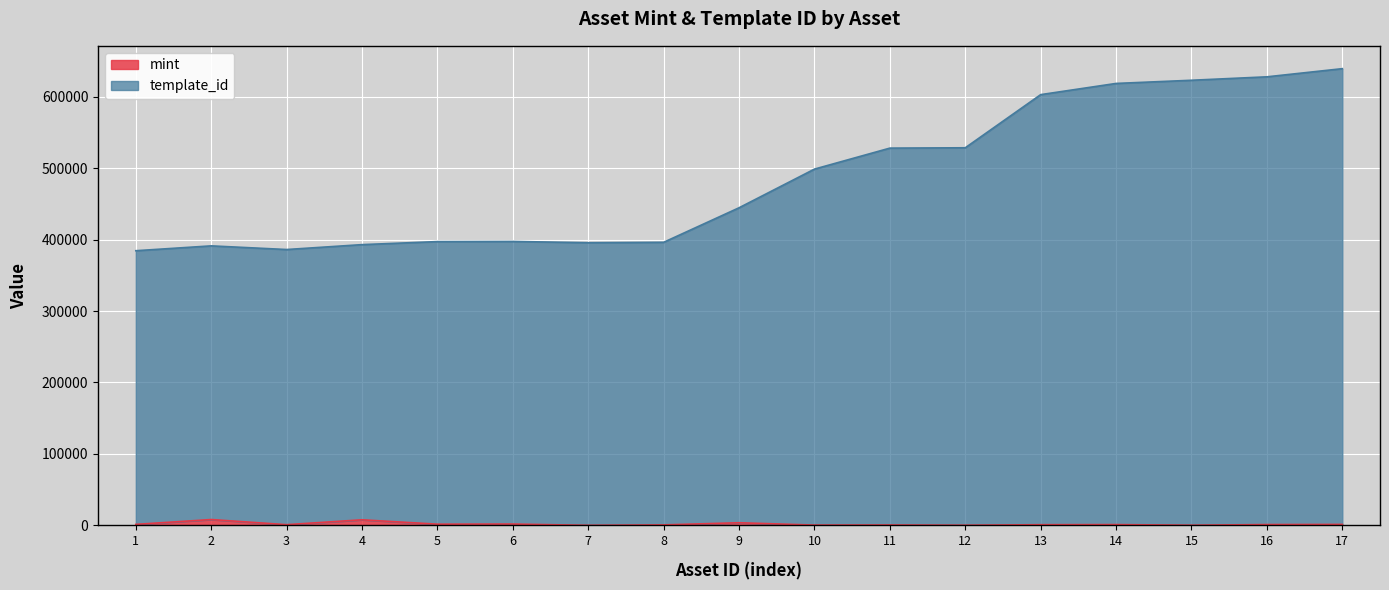

Rank the series at 4 from lowest to highest value.

mint, template_id